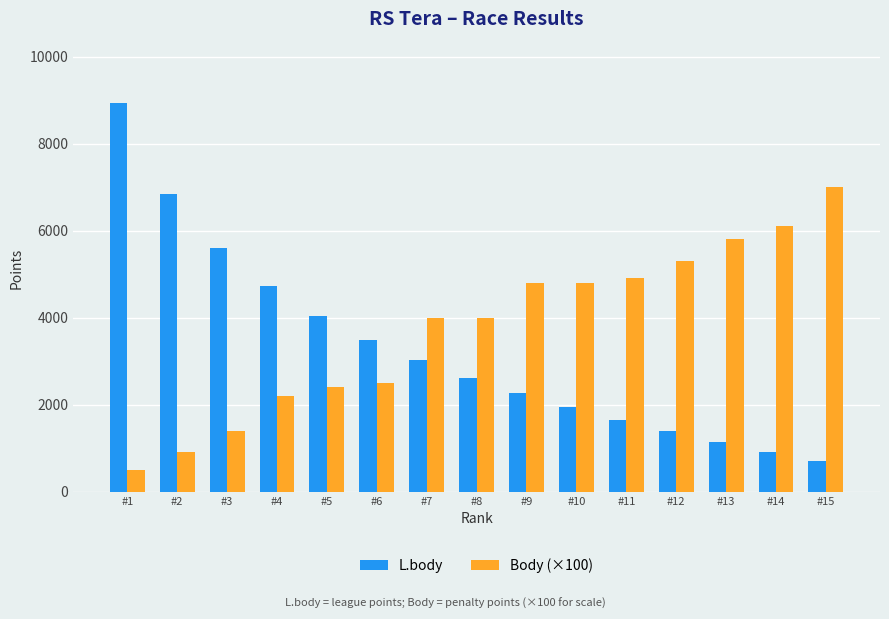

What is the value of the Body (×100) bar at the 5th from the left?

2400